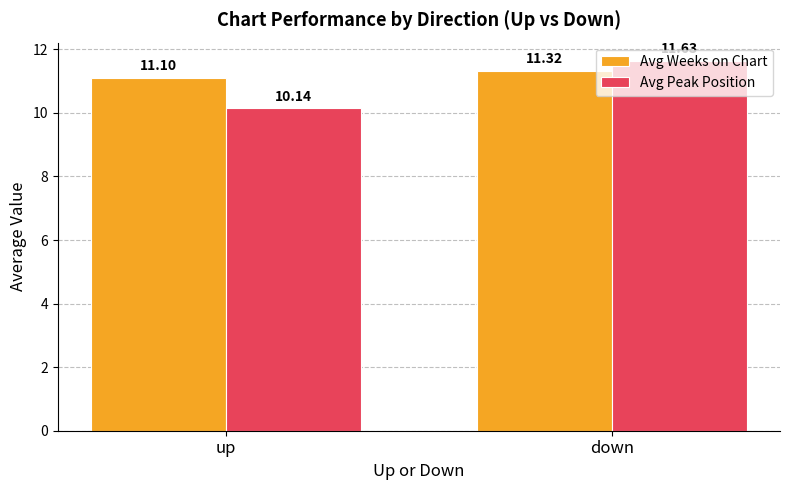

True or false: Avg Peak Position has a value of 10.1 at up.

True